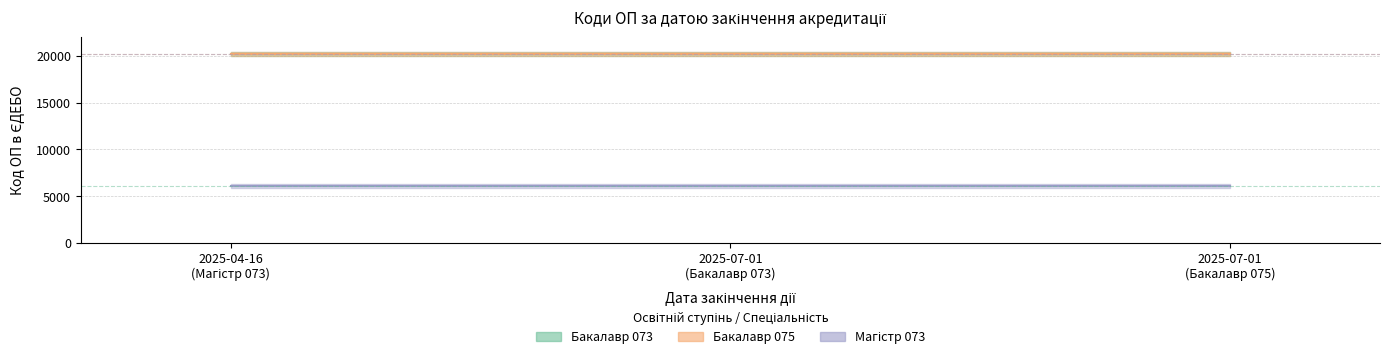

Which label corresponds to the largest value in the chart?

2025-04-16